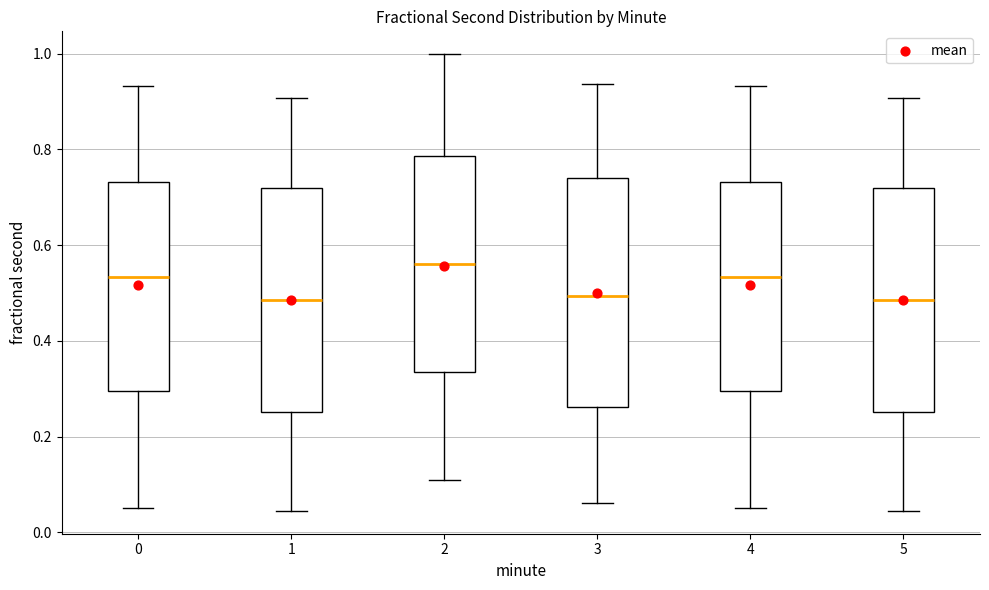

Where does the upper whisker of the box at x = 3 end on the y-axis? The values are not printed on the chart, so give them approximately, as read against the axis.

0.94